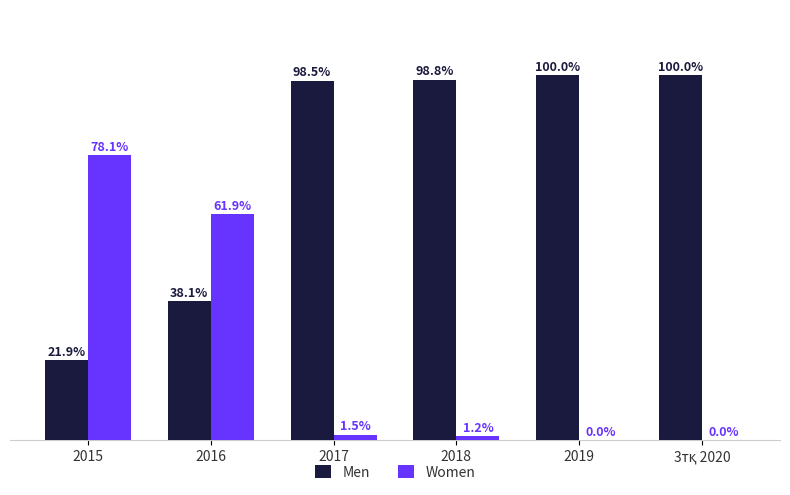

Which series has the largest total across all categories?

Men